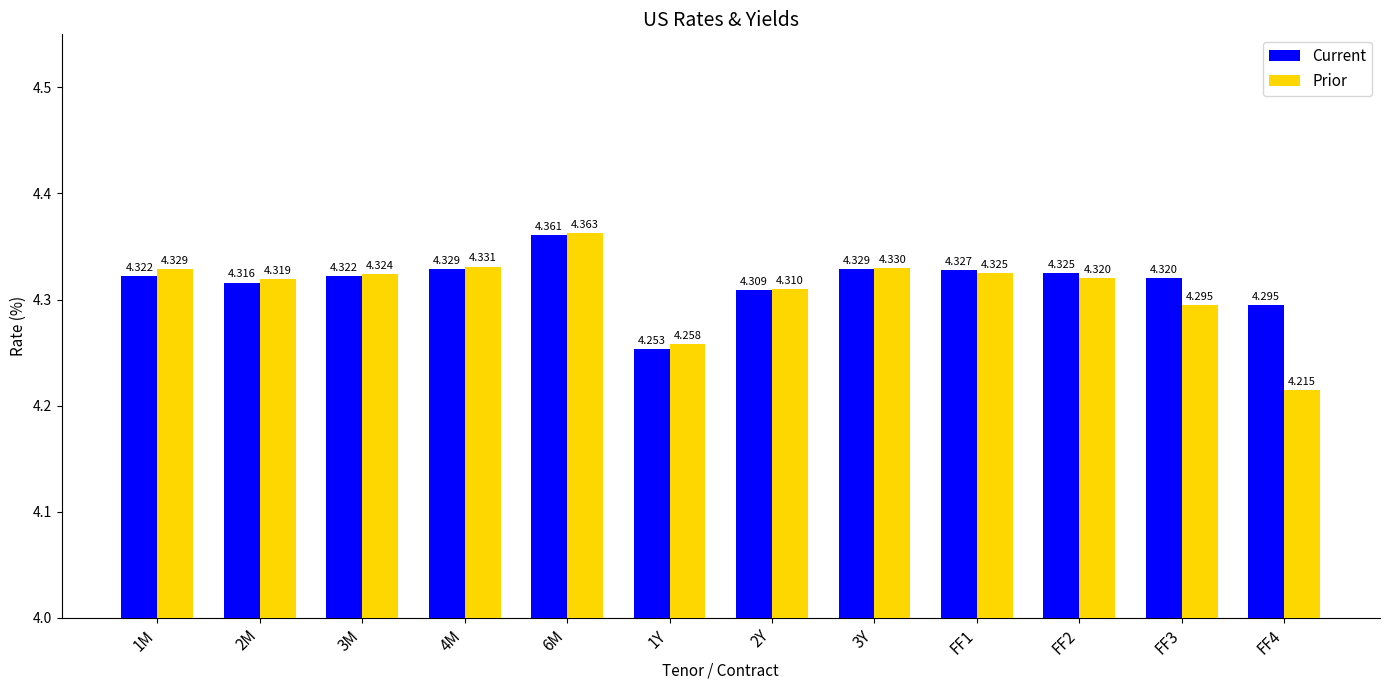

Is the value of Prior at FF3 greater than the value of Current at 2Y?

No